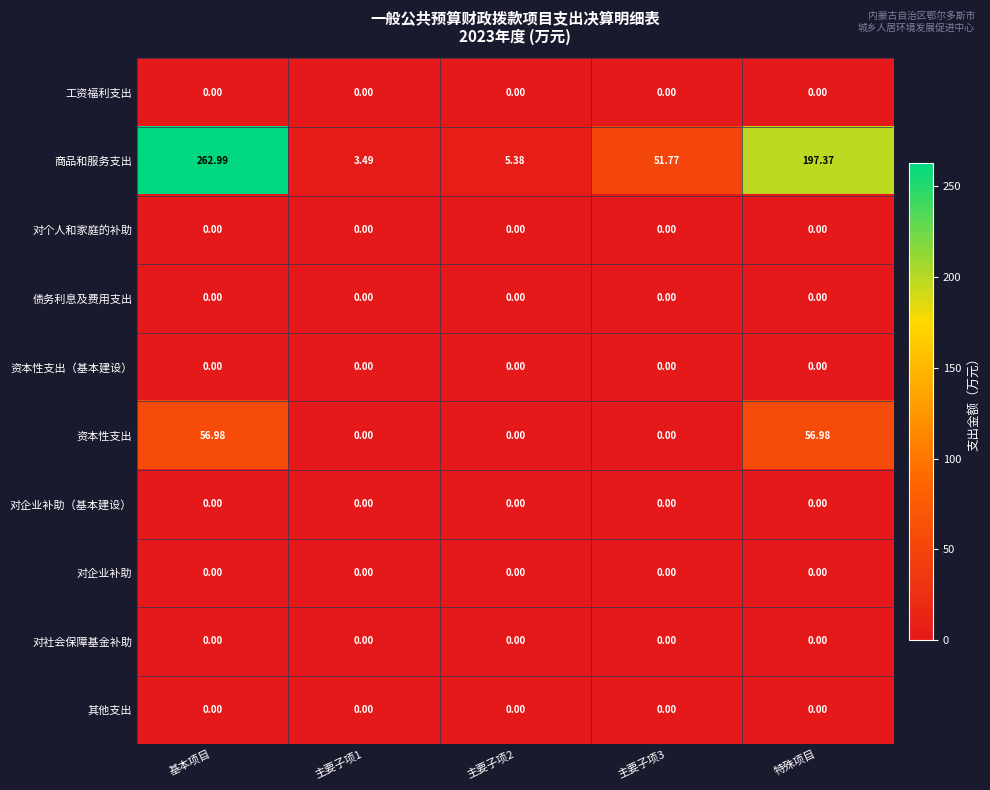

Which series has the largest total across all categories?

商品和服务支出